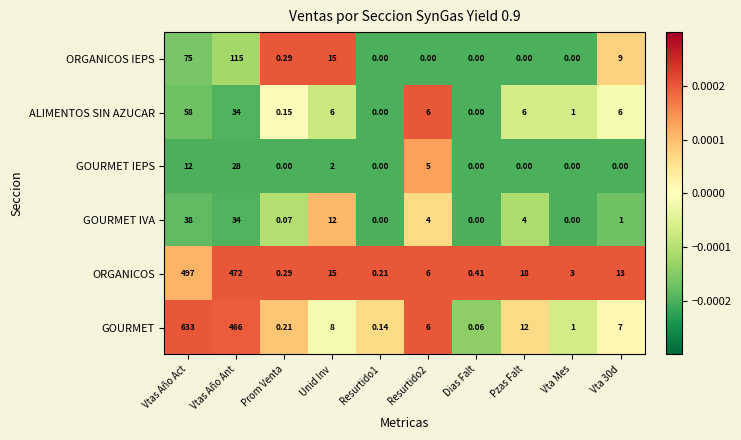

Between Vtas Año Act and Vta Mes, which series saw the biggest shift?

GOURMET